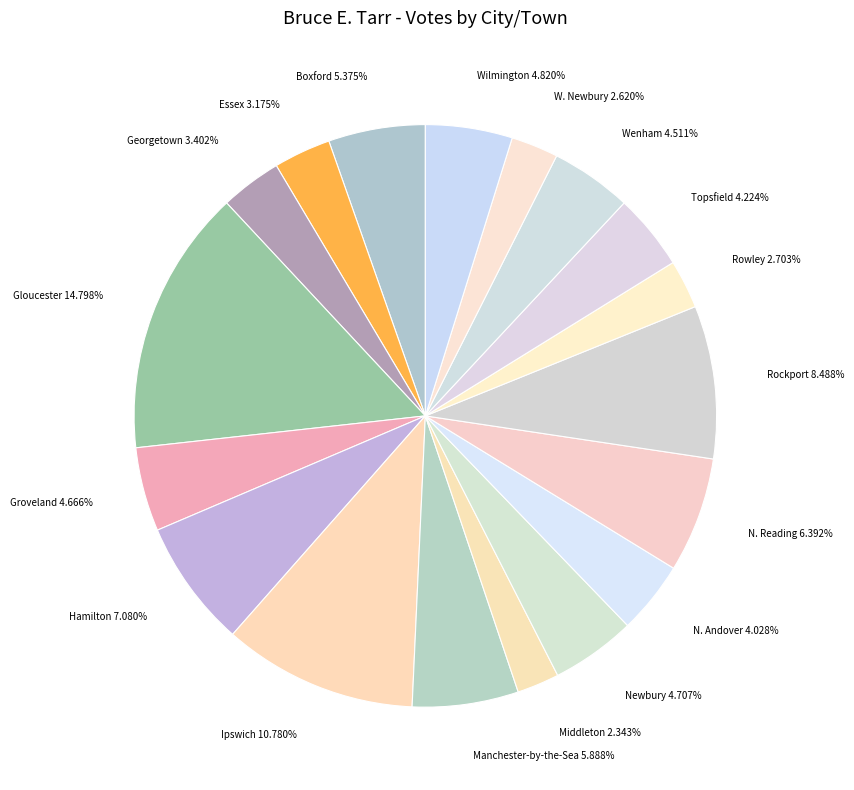

What percentage is the N. Andover slice, to the nearest percent?

4%